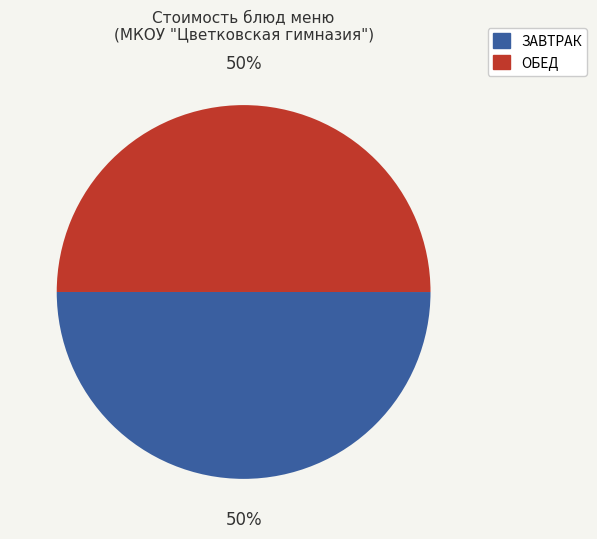

To the nearest percent, what is the average slice percentage?

50%